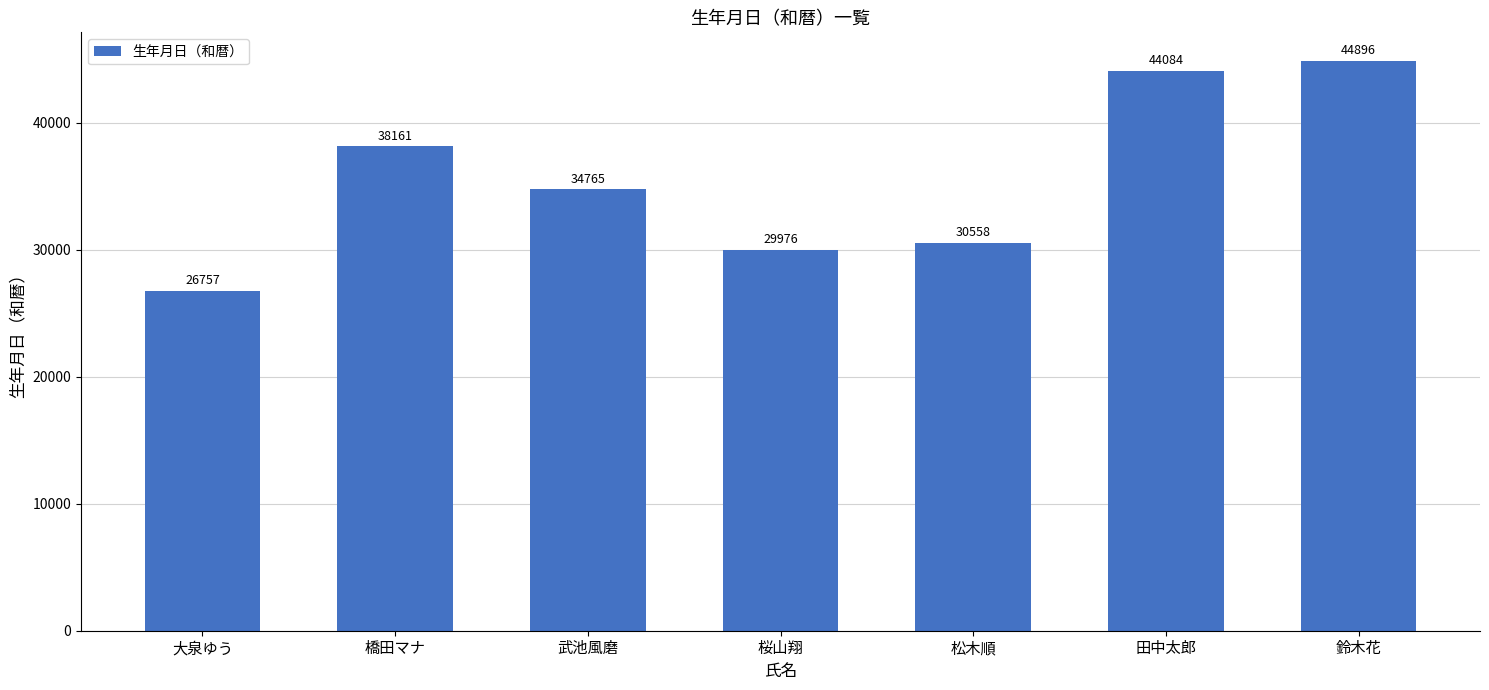

What is the greatest value displayed?

44896